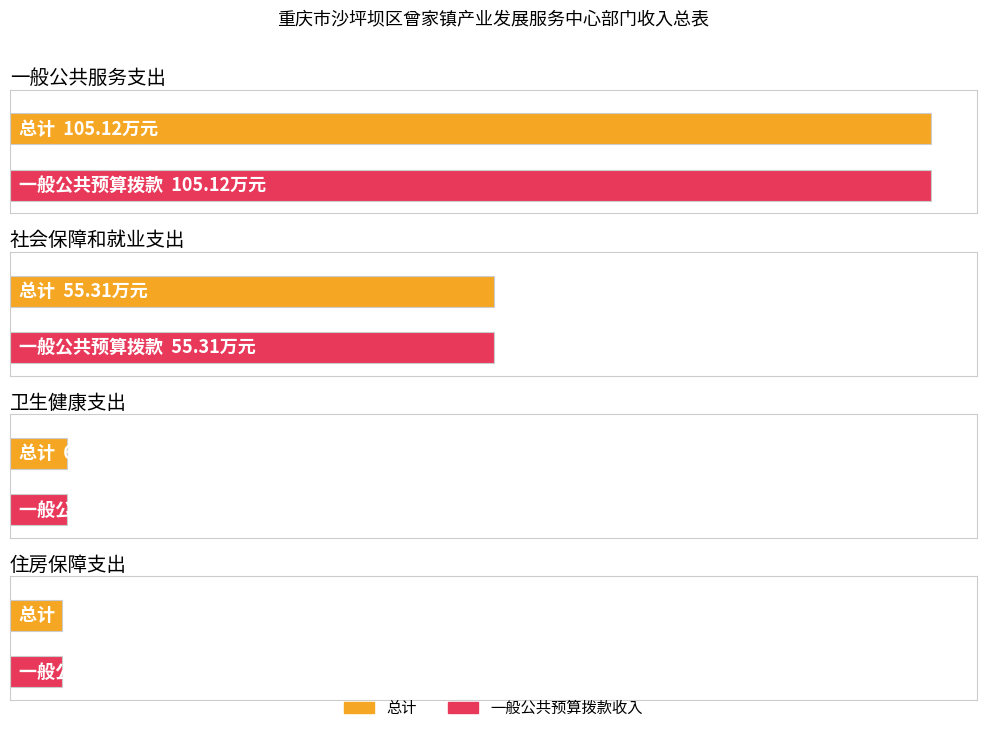

The value of 一般公共预算拨款收入 at 社会保障和就业支出 is 55.3. True or false?

True